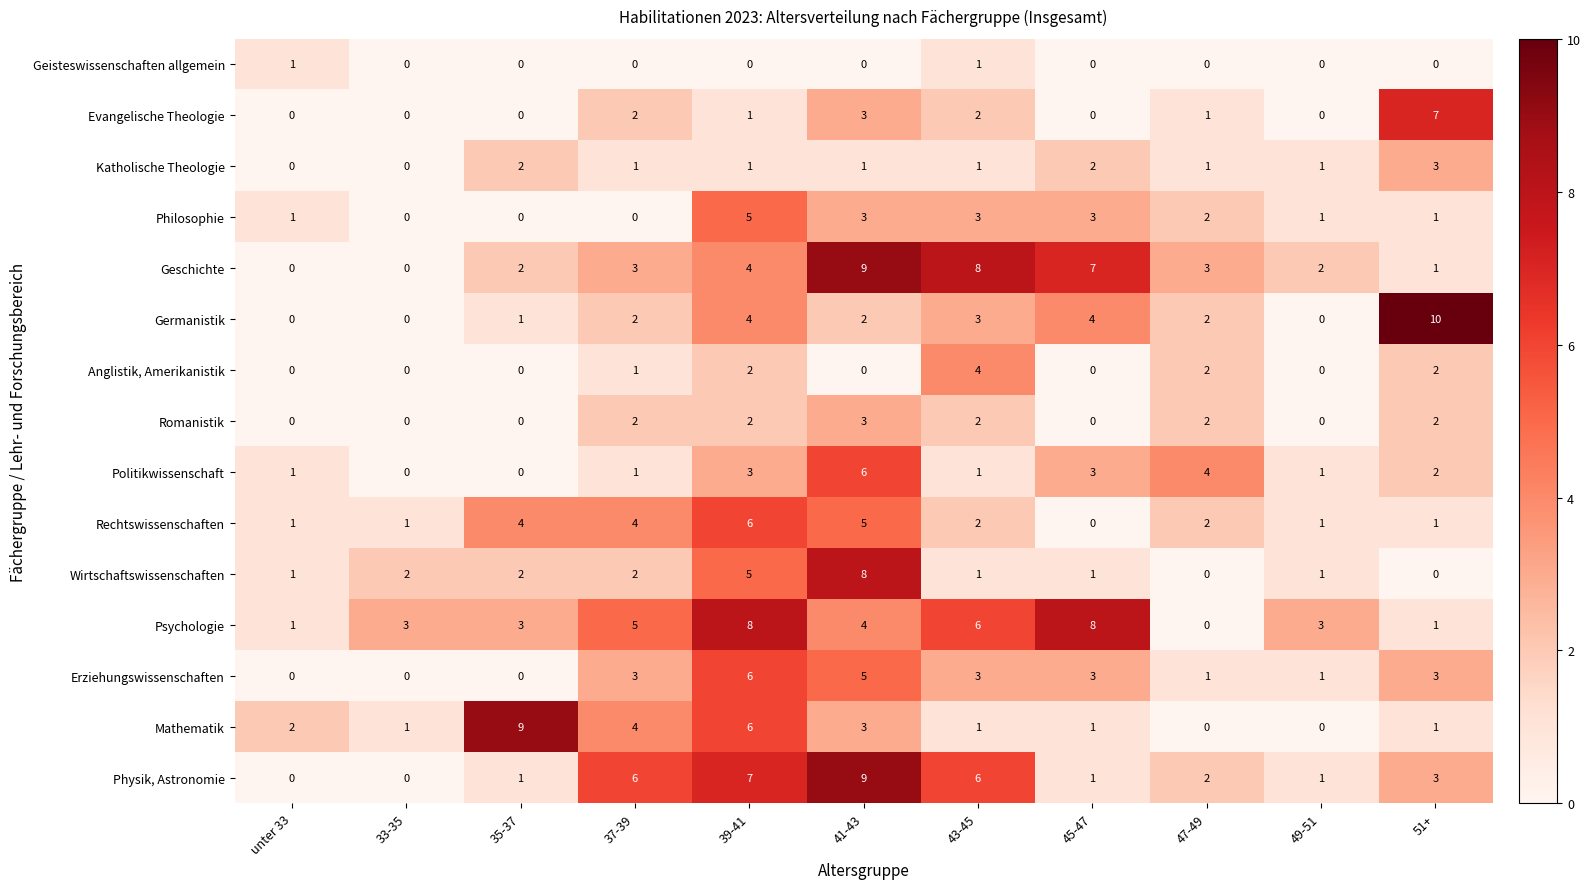

Count the Psychologie values in the range 1 to 6.

8